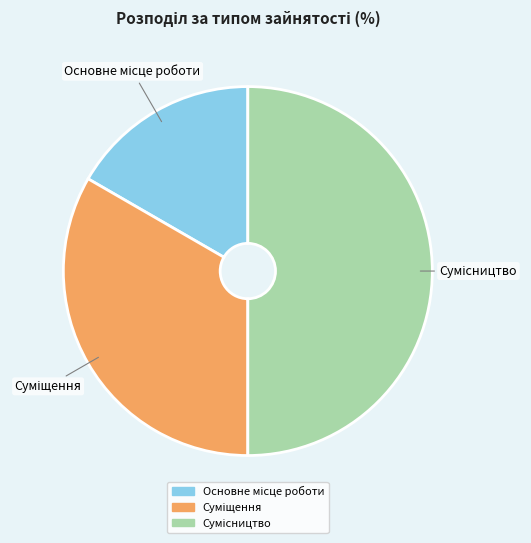

Does any single category account for the majority?

No